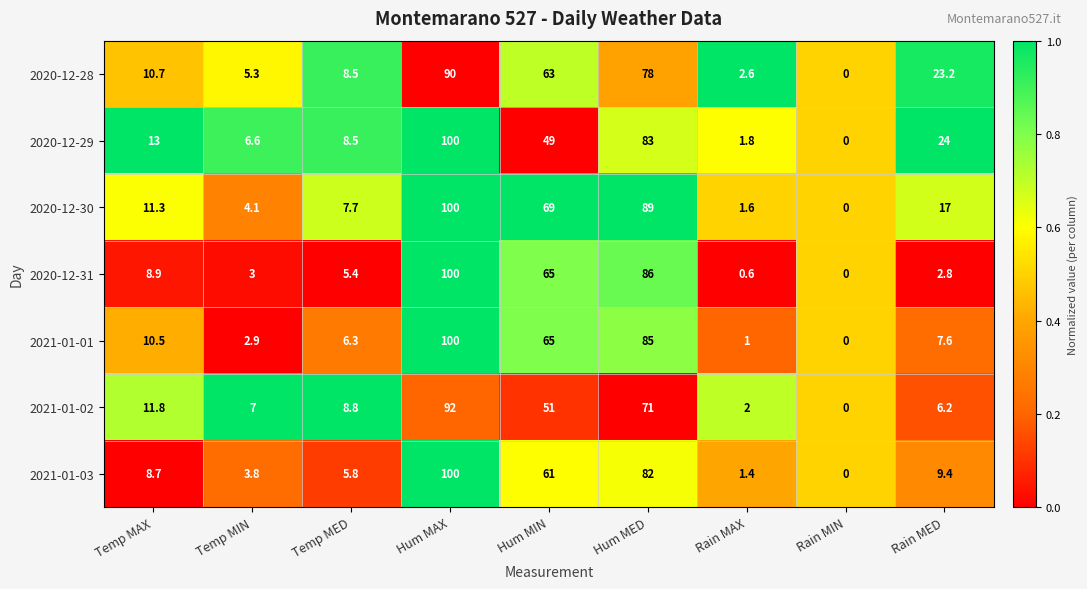

The 2020-12-29 series shows 24.0 at Rain MED. True or false?

True